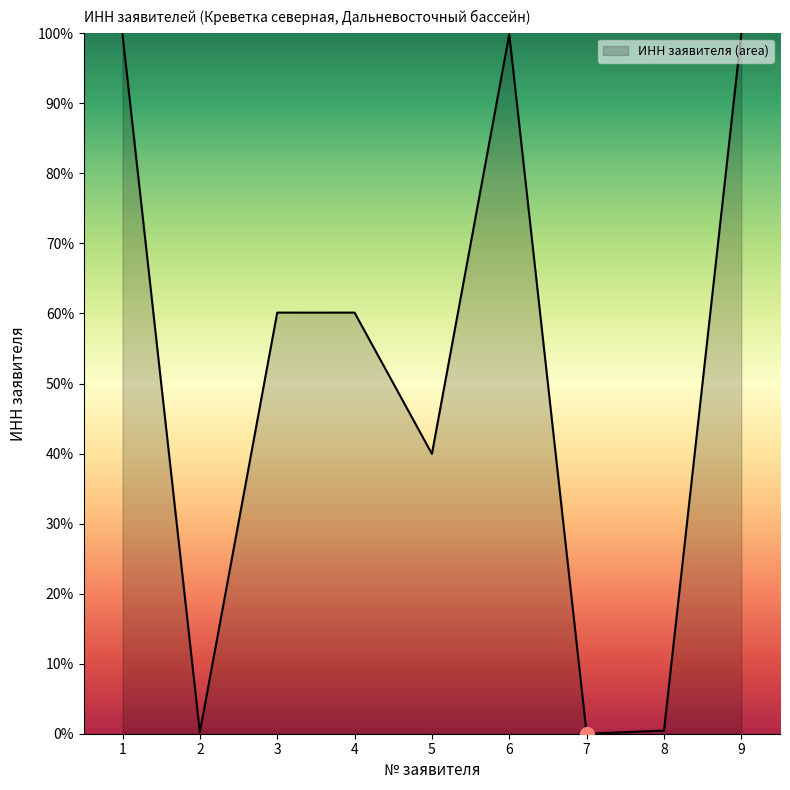

Where does the data first go above 60?

1